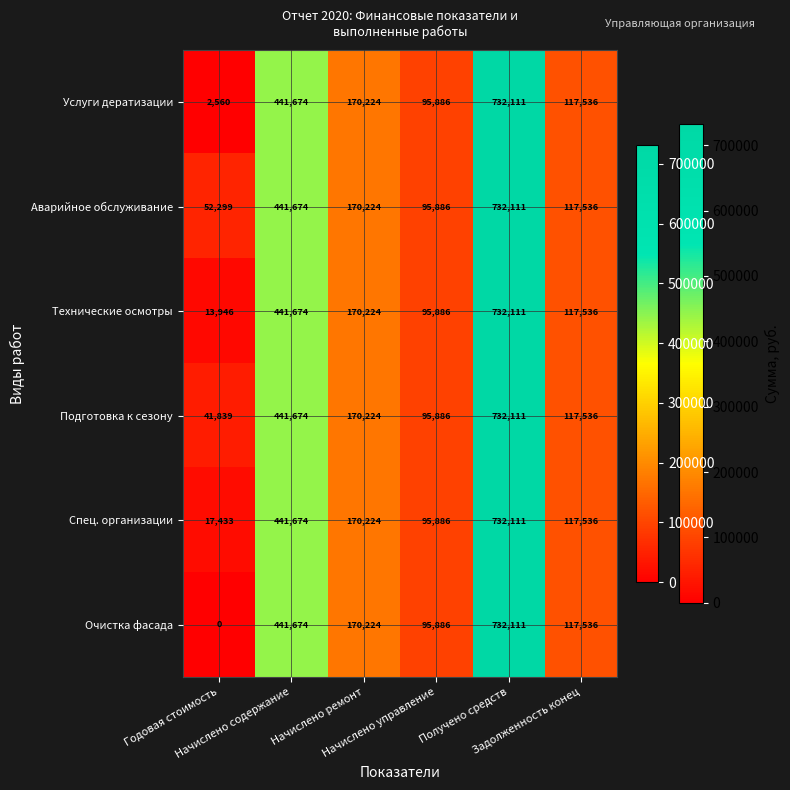

What is the average value of the Спец. организации series?

262477